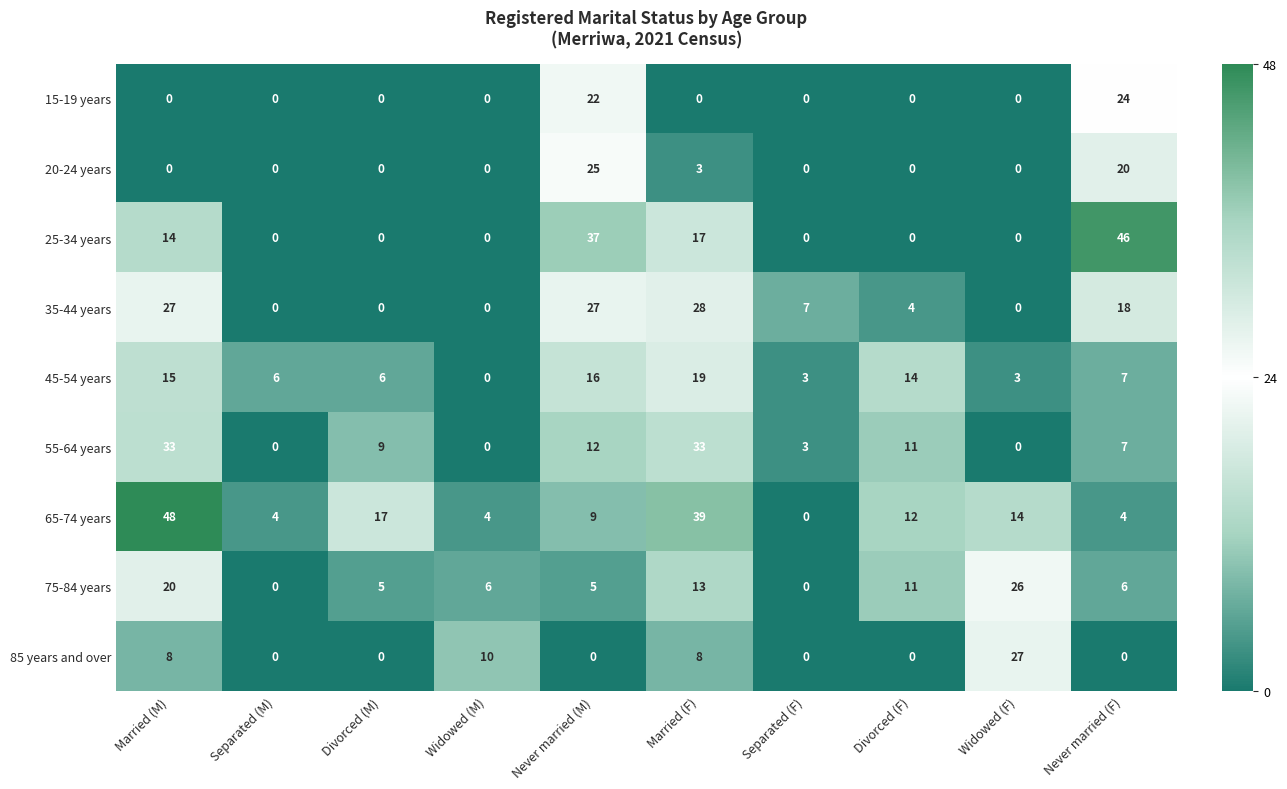

What is the maximum value for 45-54 years?

19